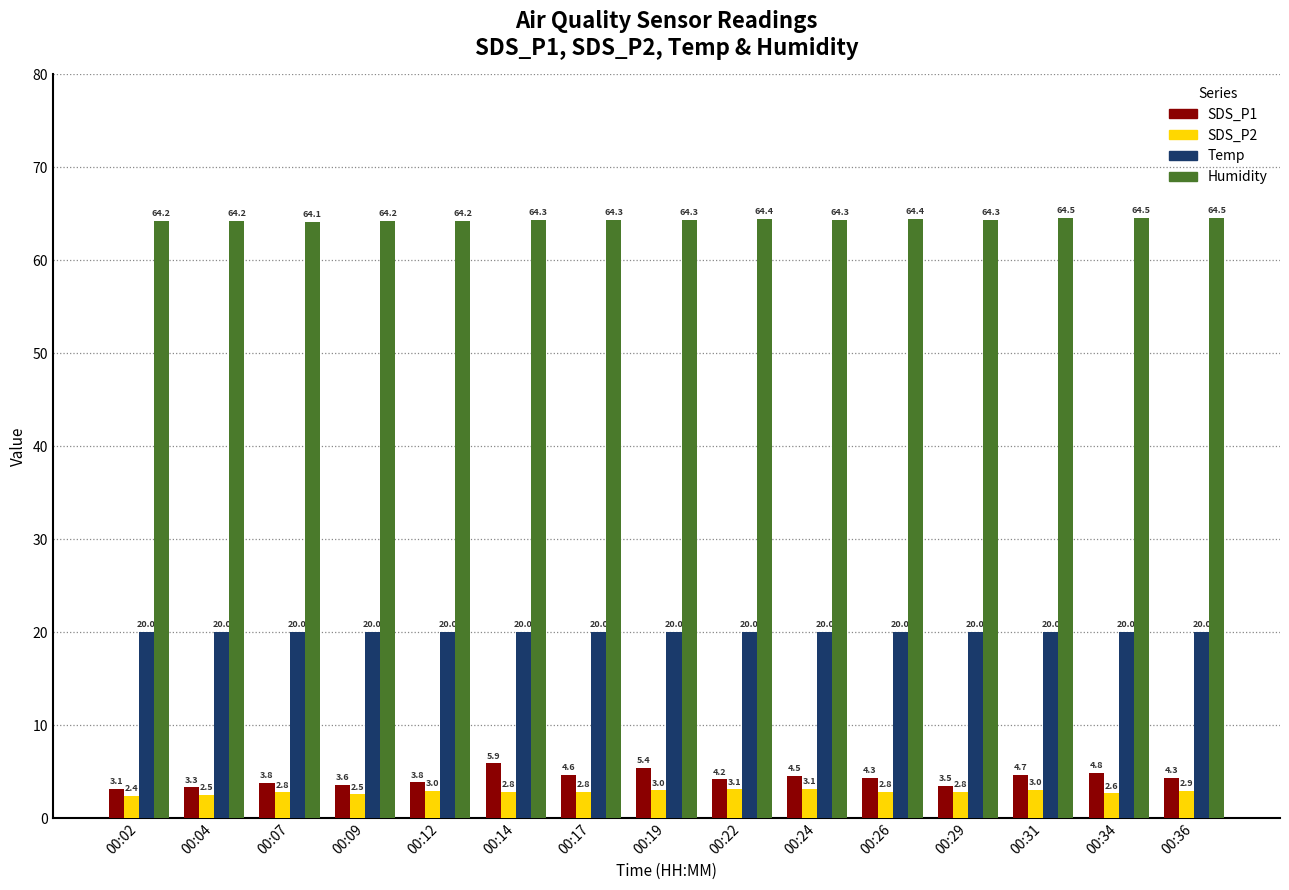

Rank the series by their maximum value, from lowest to highest.

SDS_P2, SDS_P1, Temp, Humidity